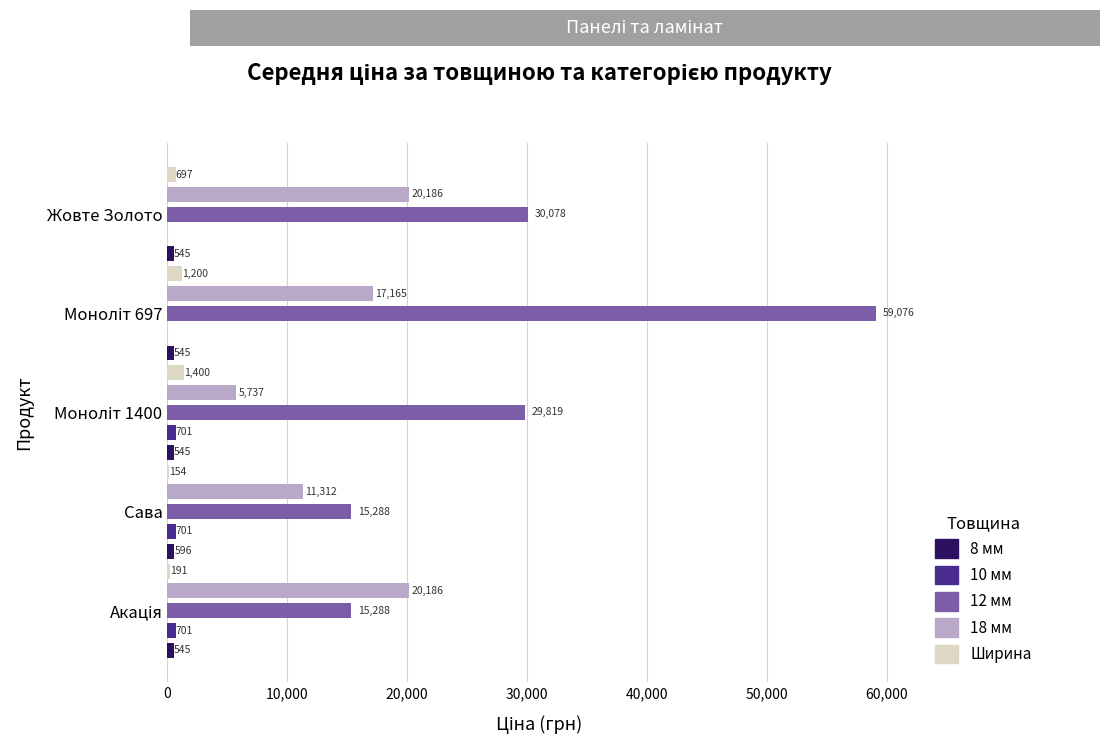

Which series has the largest total across all categories?

12 мм